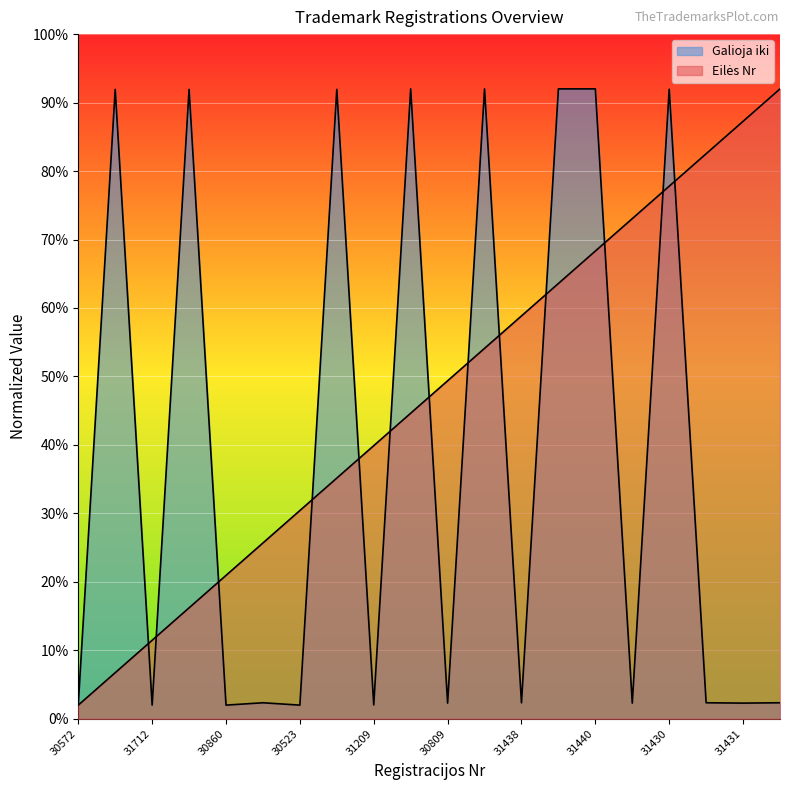

What position from the left is 31441?

18